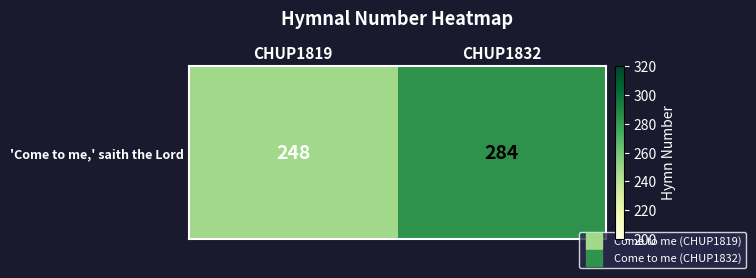

How many distinct data groups are displayed?

1